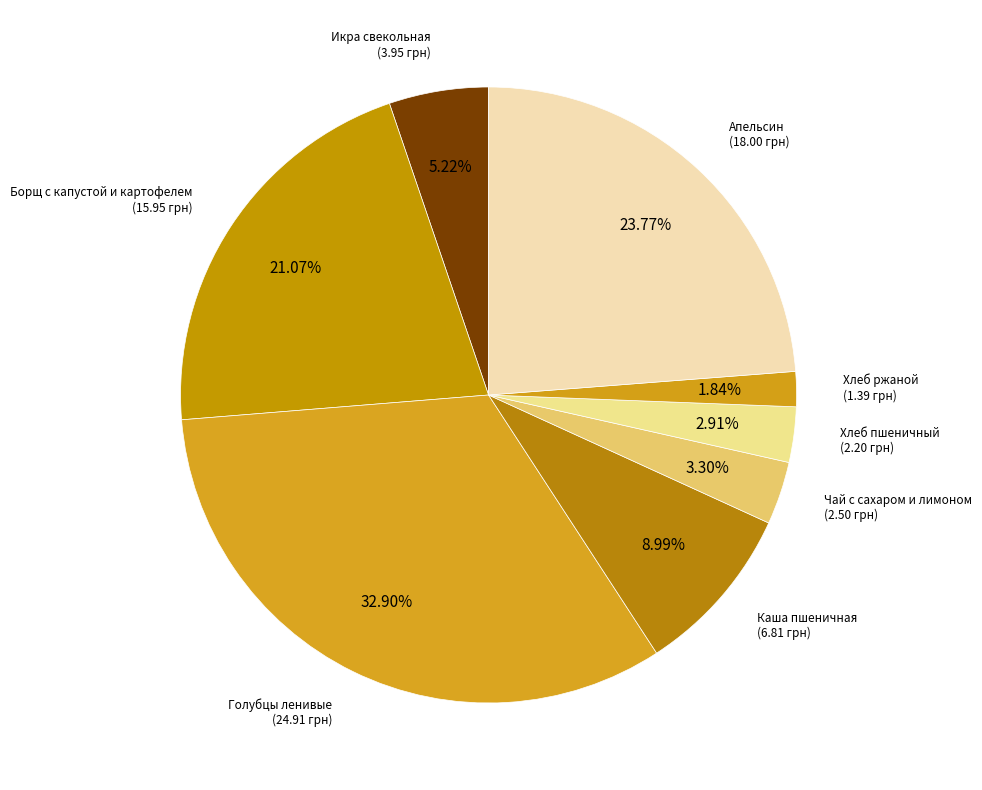

To the nearest percent, what is the difference between the largest and smallest slice percentages?

31%